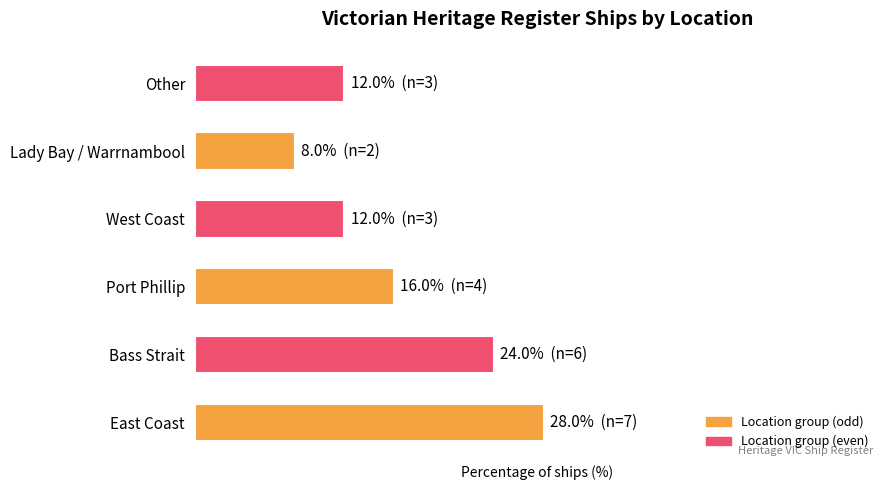

Which category has the lowest value across all series?

Lady Bay / Warrnambool